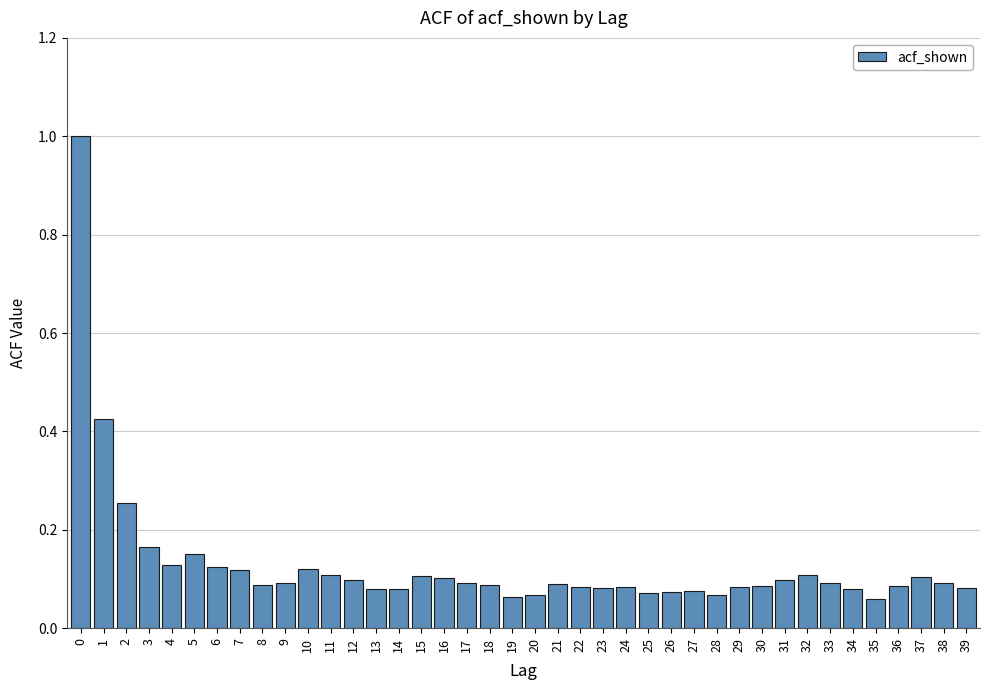

What is the maximum value shown in the chart?

1.0